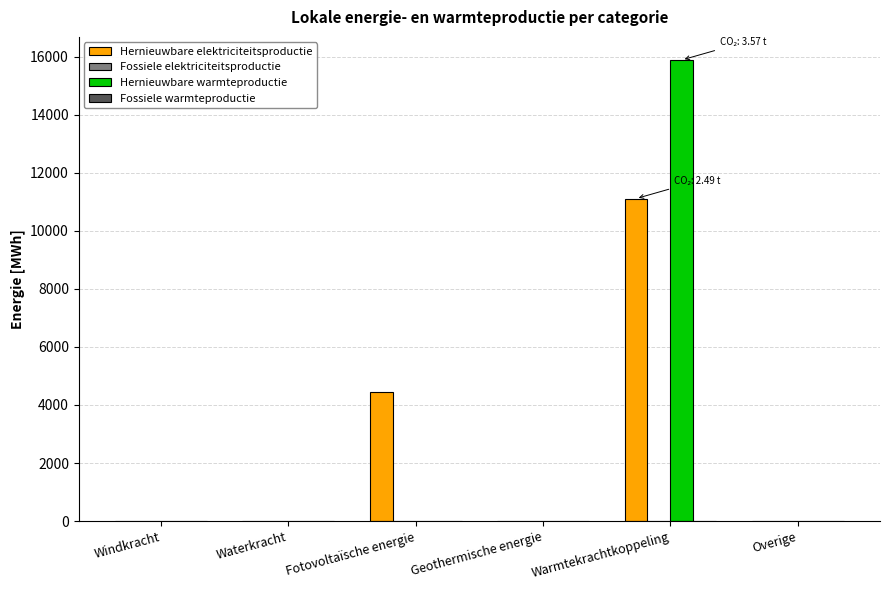

How many groups of bars are there?

6